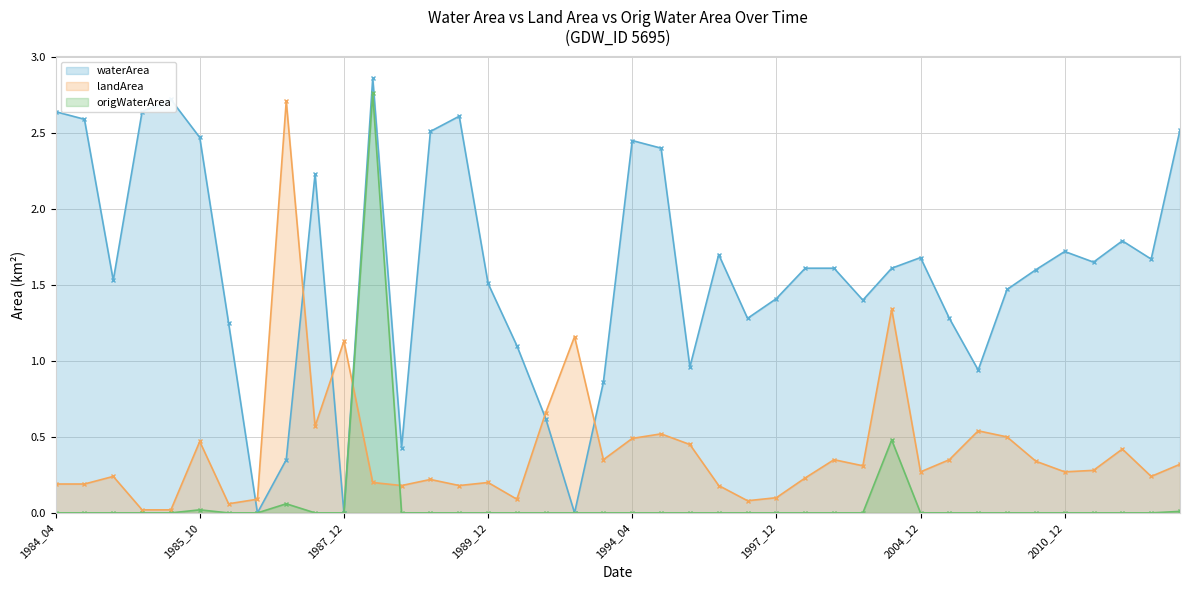

How many series are shown in this chart?

3